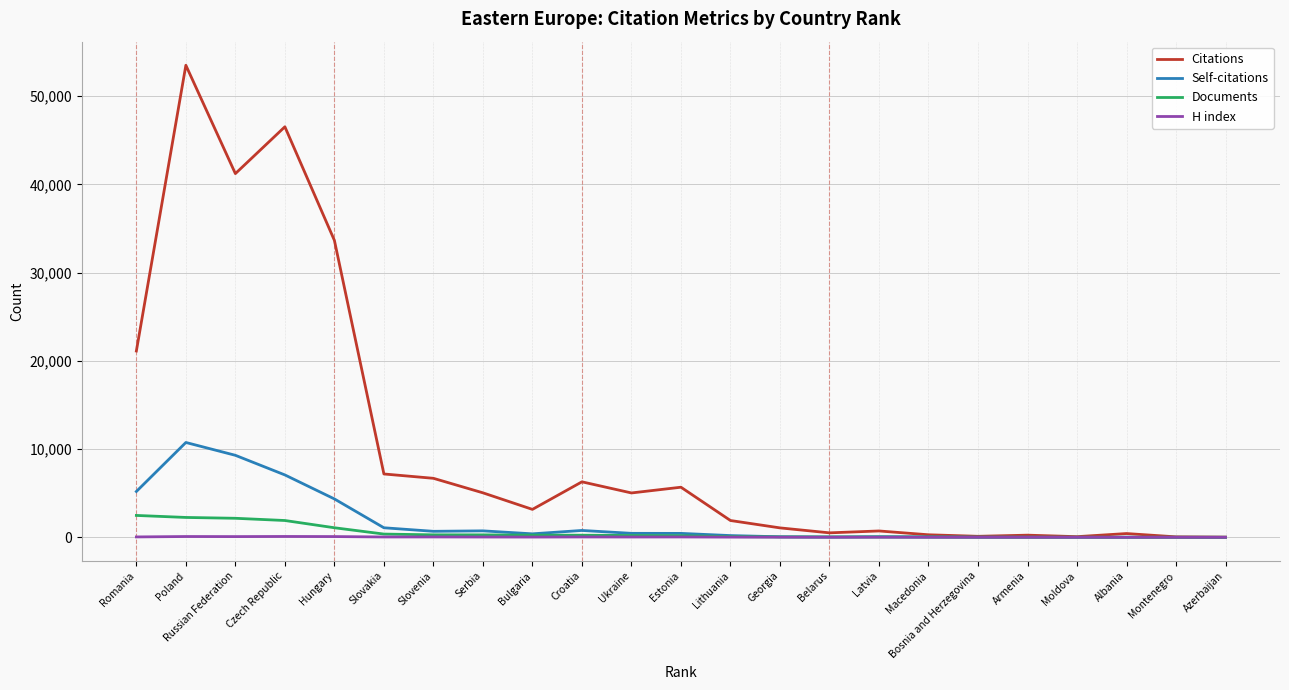

At which category is the sum across all series the highest?

Poland